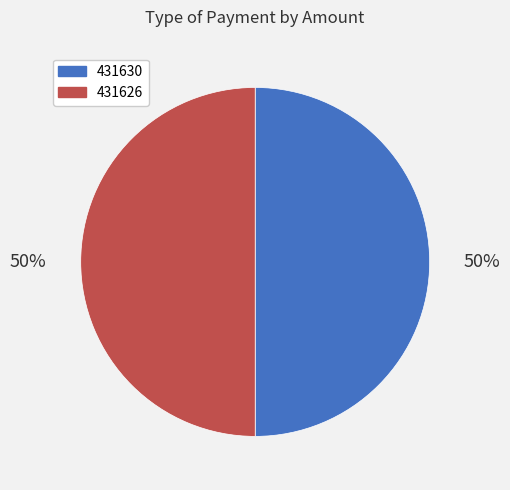

Is it true that 431630 is 50% of the pie?

True